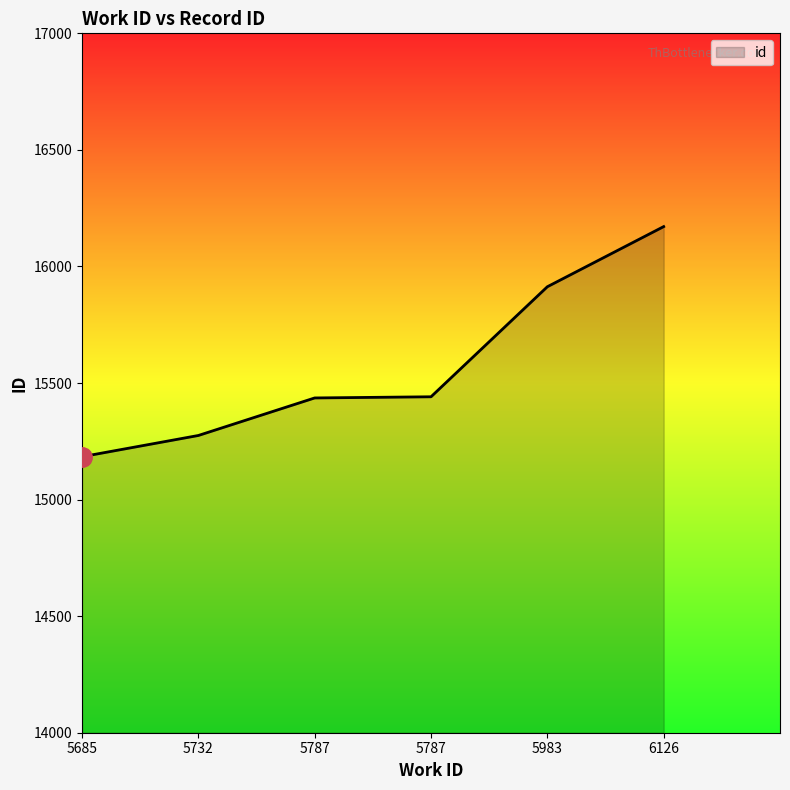

Which category has the lowest value across all series?

5685